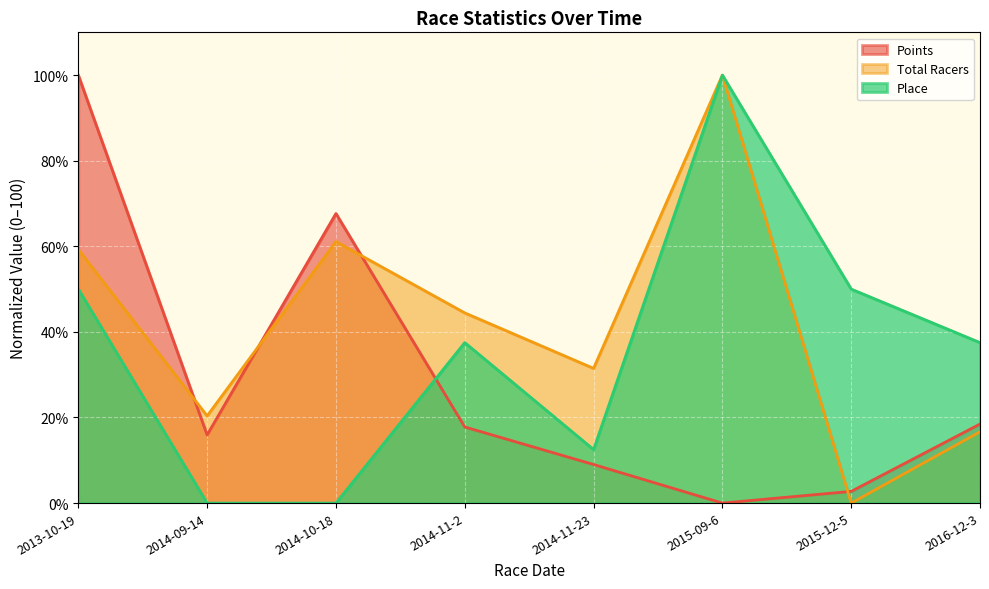

What is the difference between the highest and lowest values at 2016-12-3?

20.8